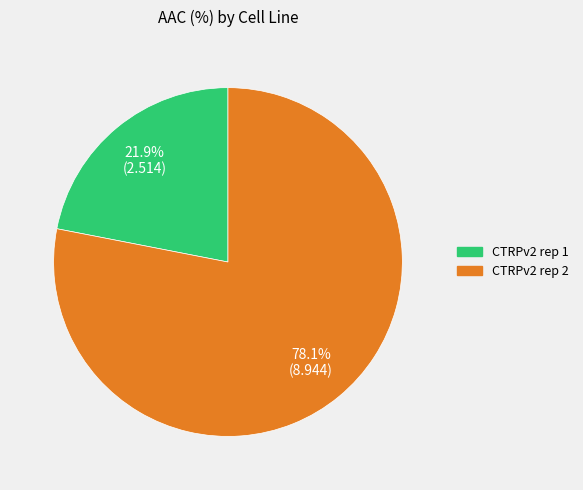

Rank the categories by value from highest to lowest.

CTRPv2 rep 2, CTRPv2 rep 1